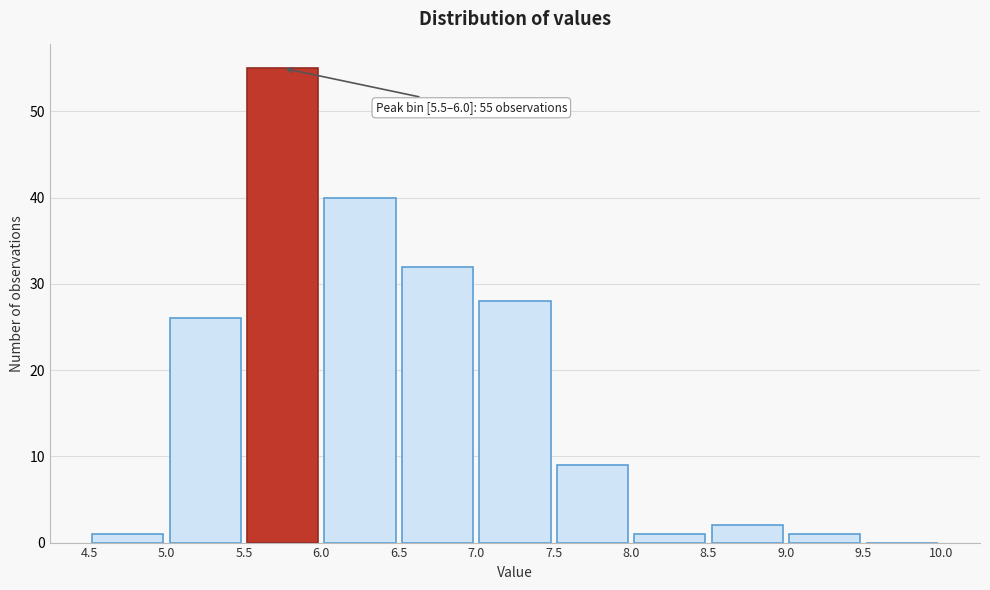

Which range on the x-axis has the tallest bar?

5.5 to 6.0